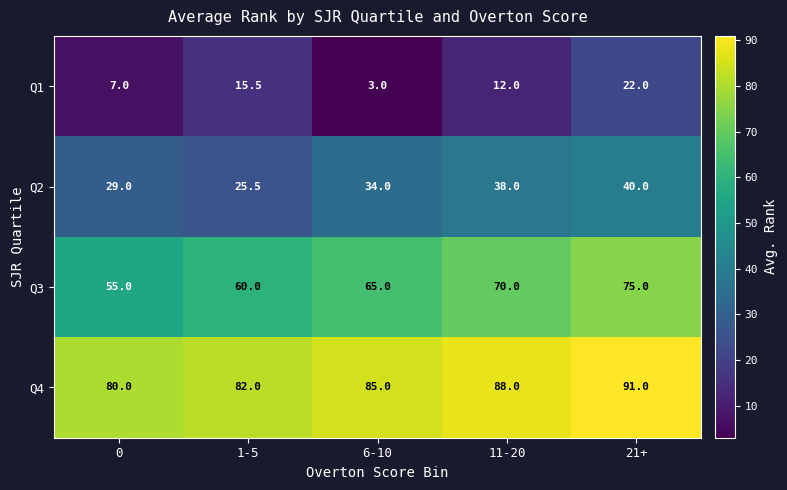

What is the maximum value shown in the chart?

91.0